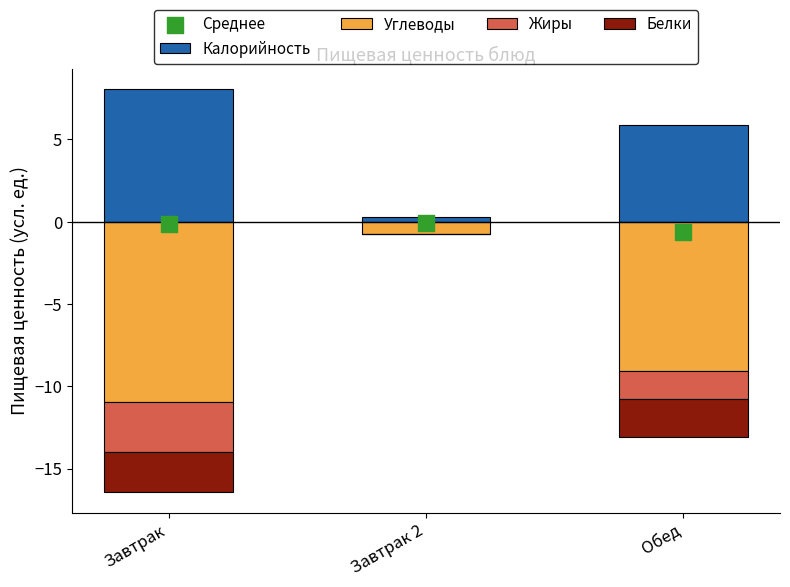

Which series has the largest total across all categories?

Калорийность